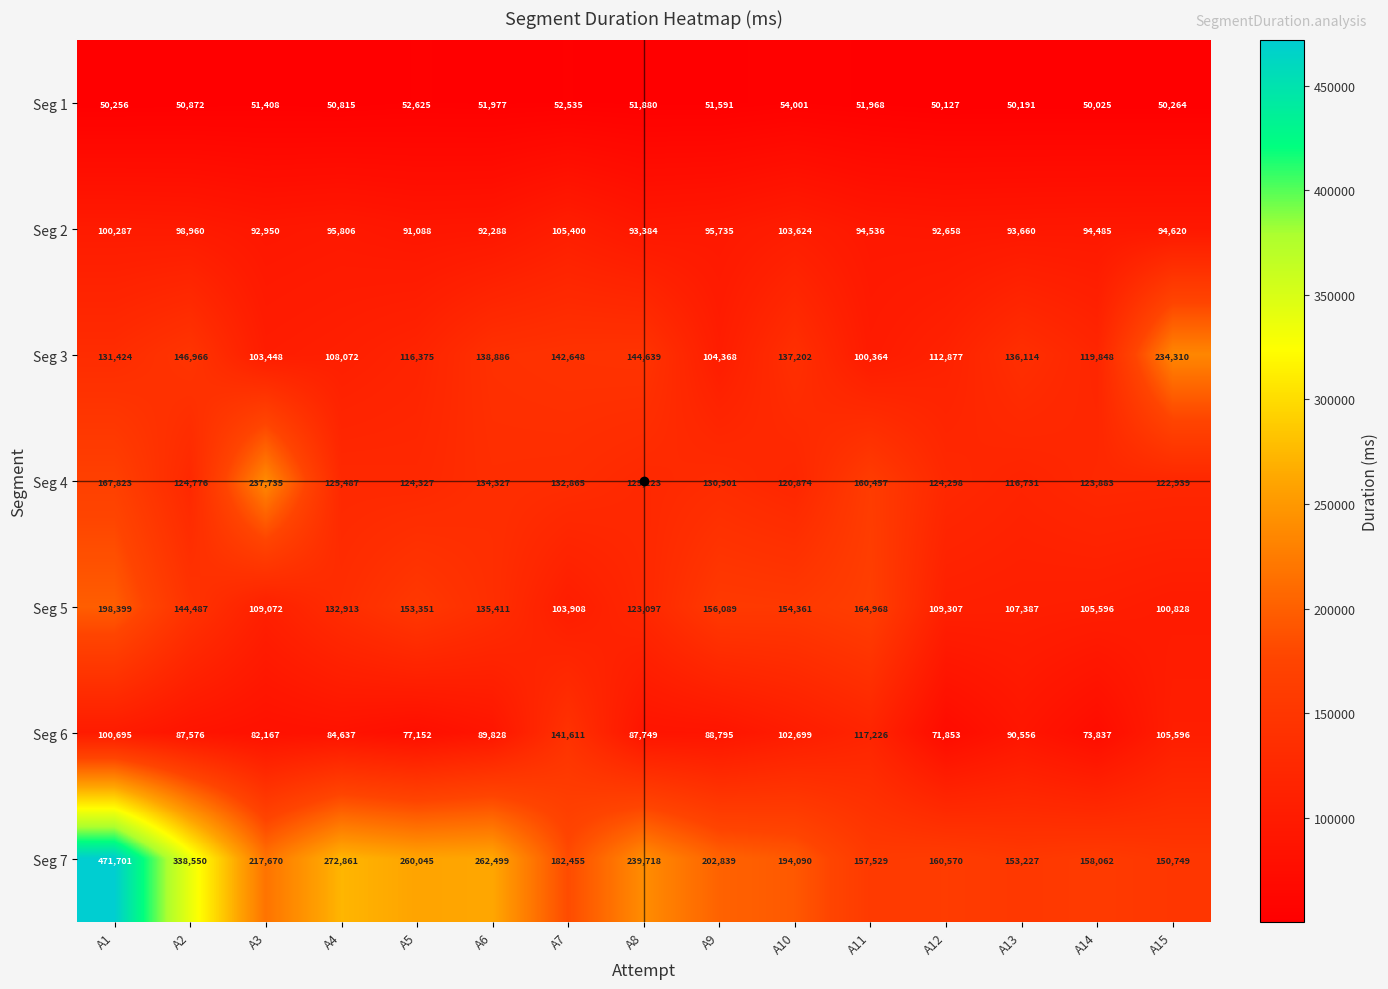

What is the minimum value shown in the chart?

50025